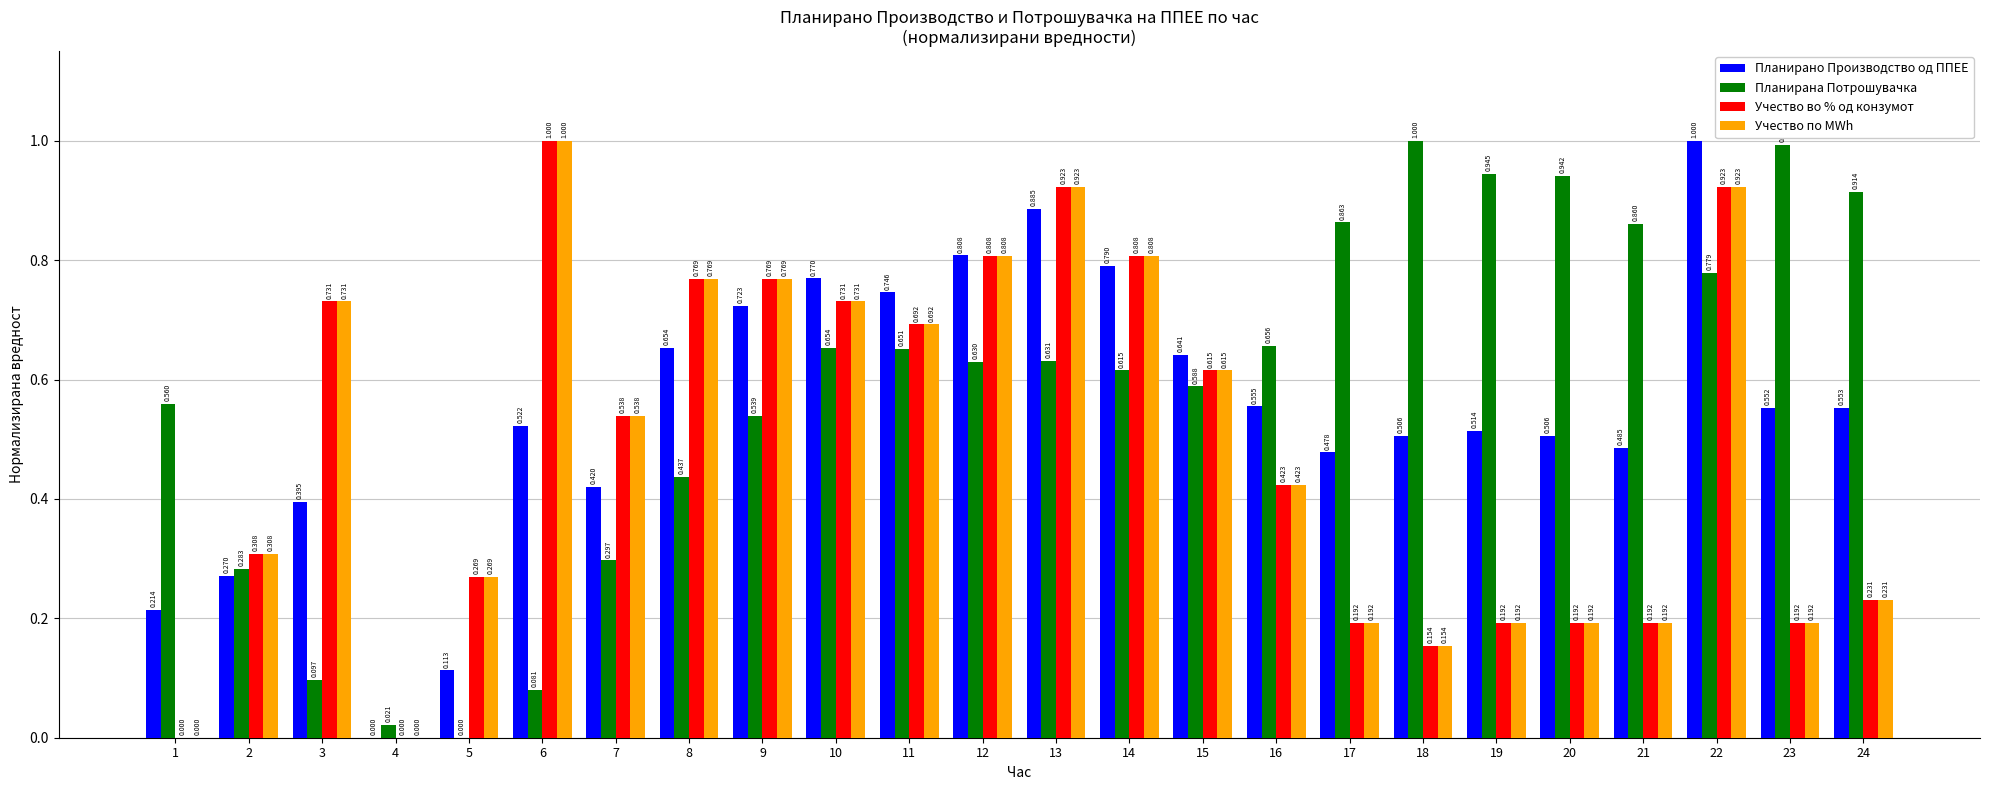

Is the value of Планирана Потрошувачка at 17 greater than the value of Учество по MWh at 8?

Yes